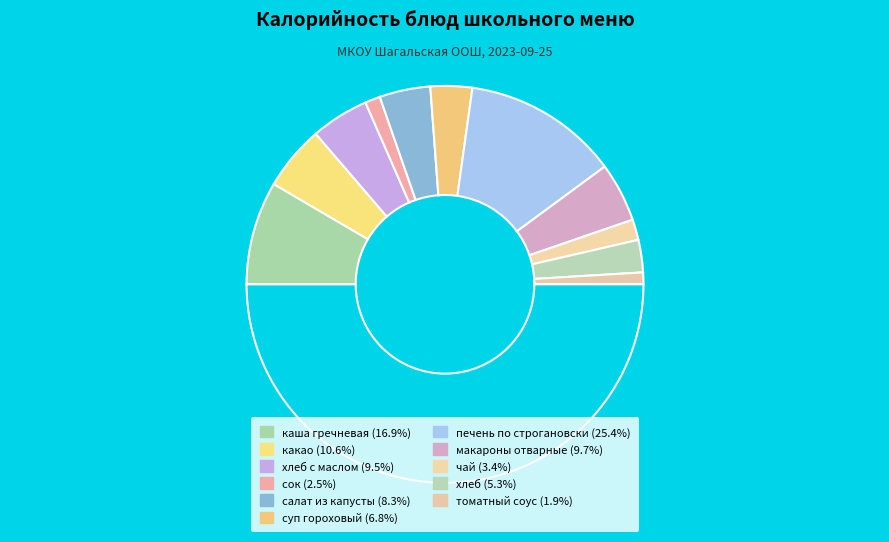

How many slices are in this pie chart?

12